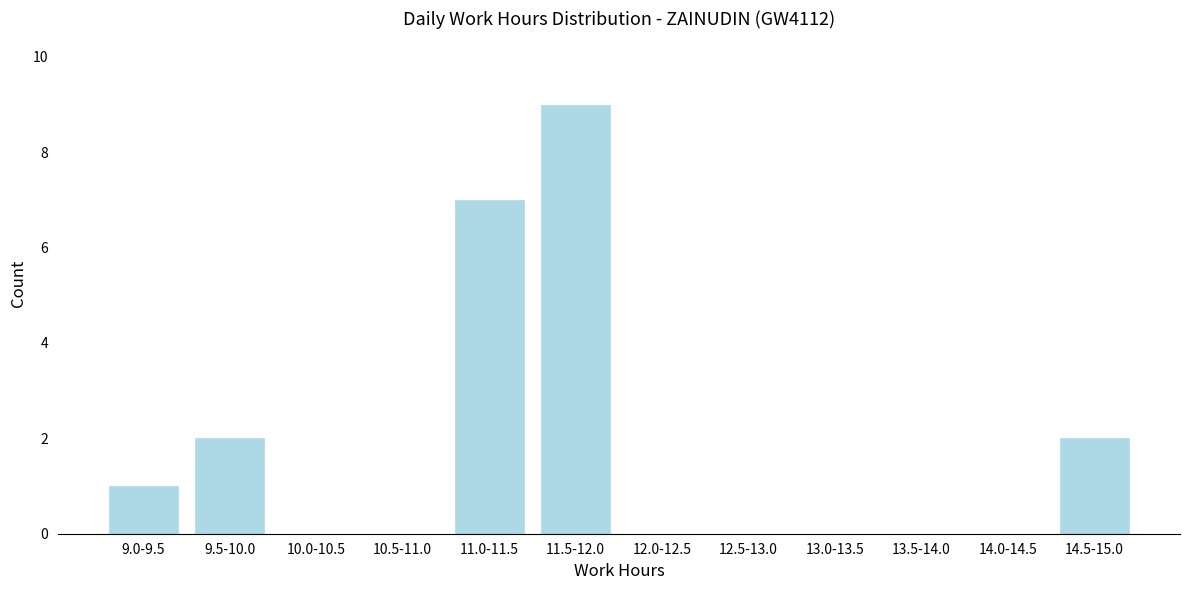

Reading left to right, list all the values displayed in this chart.

9.0-9.5=1	9.5-10.0=2	10.0-10.5=0	10.5-11.0=0	11.0-11.5=7	11.5-12.0=9	12.0-12.5=0	12.5-13.0=0	13.0-13.5=0	13.5-14.0=0	14.0-14.5=0	14.5-15.0=2